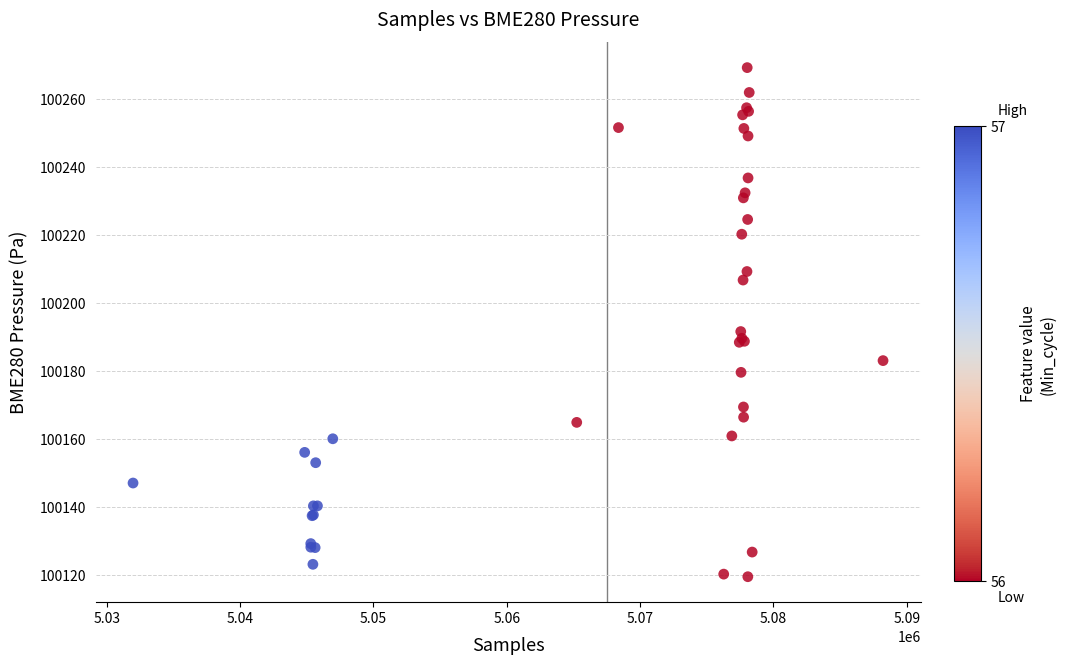

What Y value in the scatter plot is closest to 100194?

100191.7